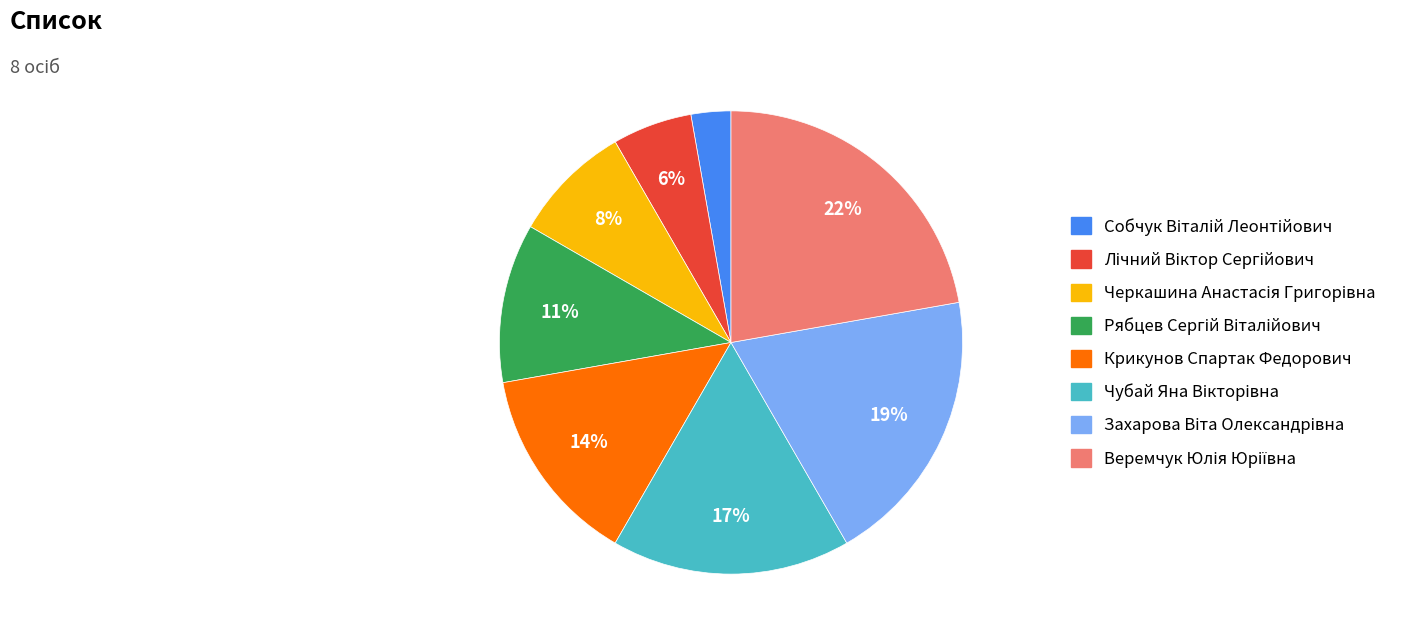

Does any single category account for the majority?

No